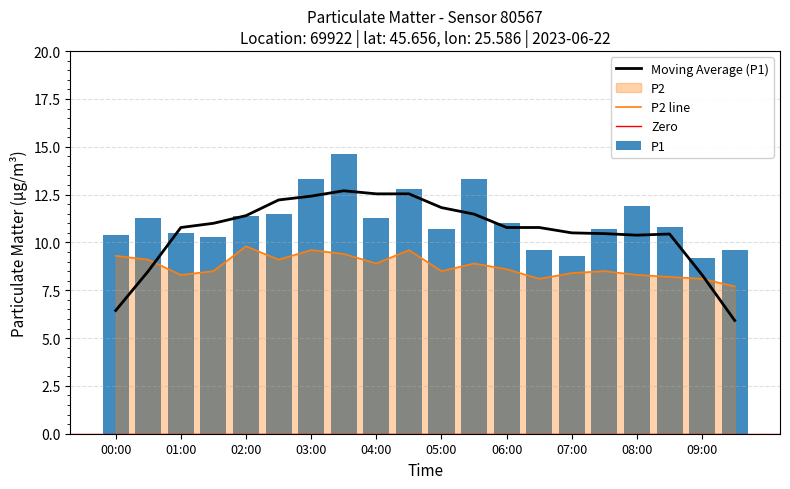

Reading left to right, what are all the values shown in this chart?

P1: 10.4	11.3	10.5	10.3	11.4	11.5	13.3	14.6	11.3	12.8	10.7	13.3	11.0	9.6	9.3	10.7	11.9	10.8	9.2	9.6
P2: 9.3	9.1	8.3	8.5	9.8	9.1	9.6	9.4	8.9	9.6	8.5	8.9	8.6	8.1	8.4	8.5	8.3	8.2	8.1	7.7